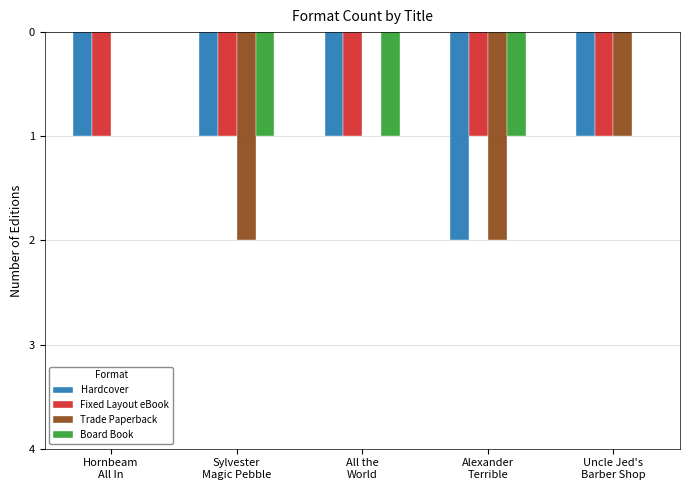

What are all the series names shown in the legend?

Hardcover, Fixed Layout eBook, Trade Paperback, Board Book